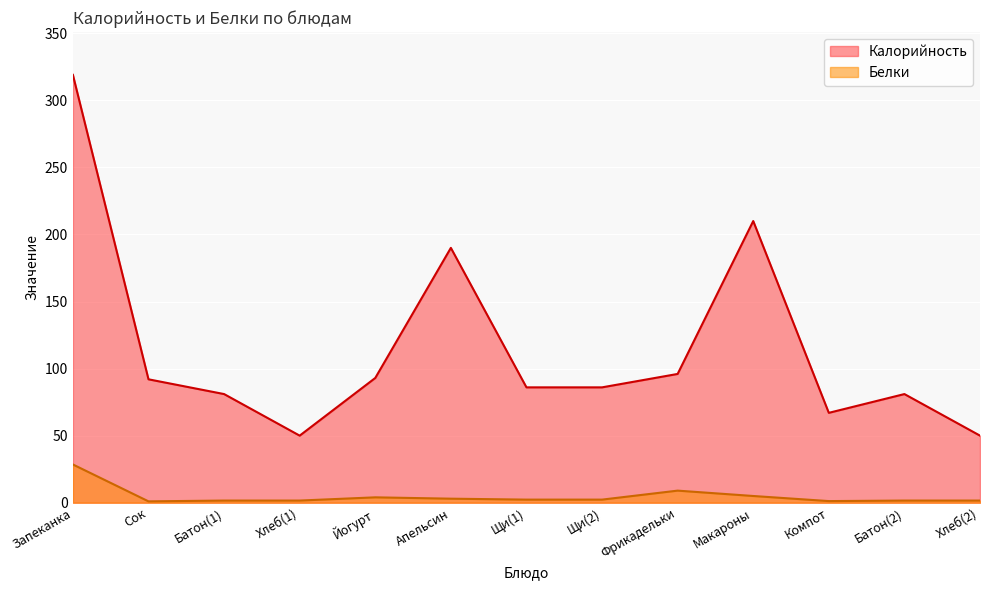

What position from the right is Щи(1)?

7